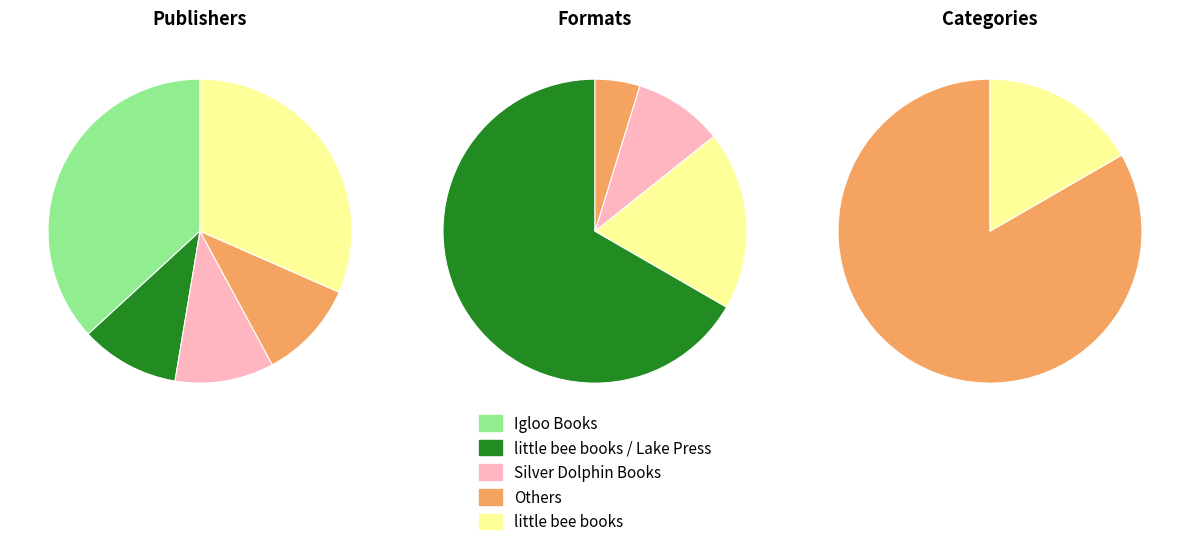

Is there a majority slice in this chart?

Yes